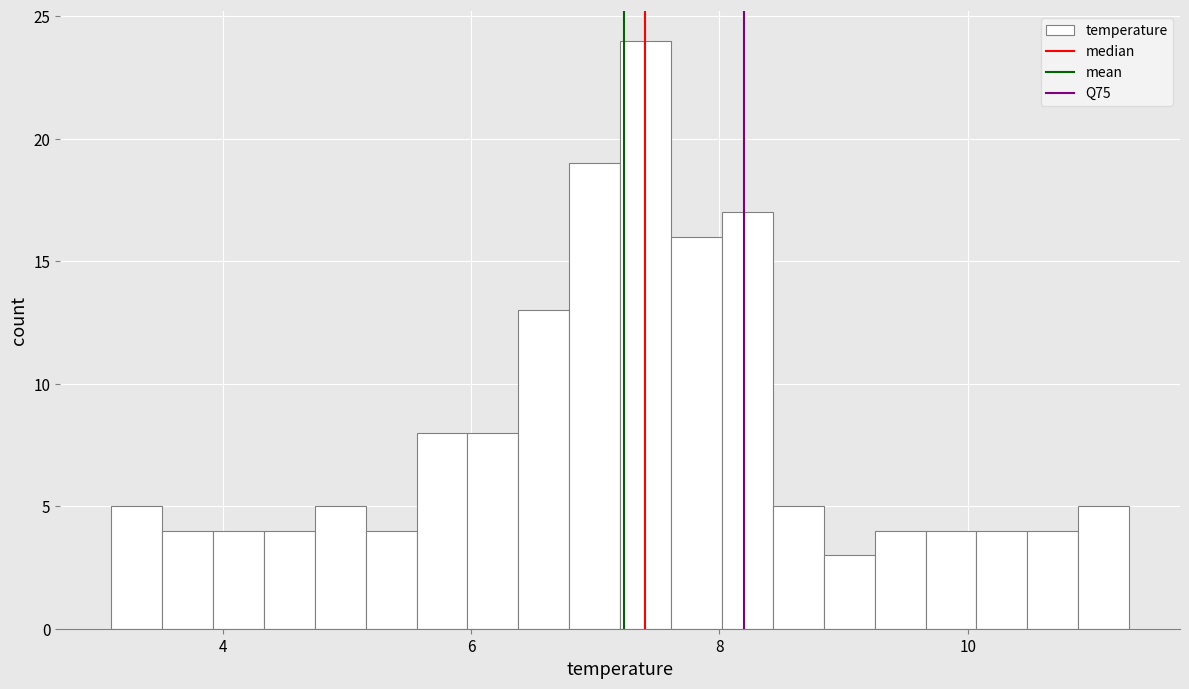

Around what value on the x-axis is the tallest bar? Give the approximate position of its centre, as read against the axis.

7.4